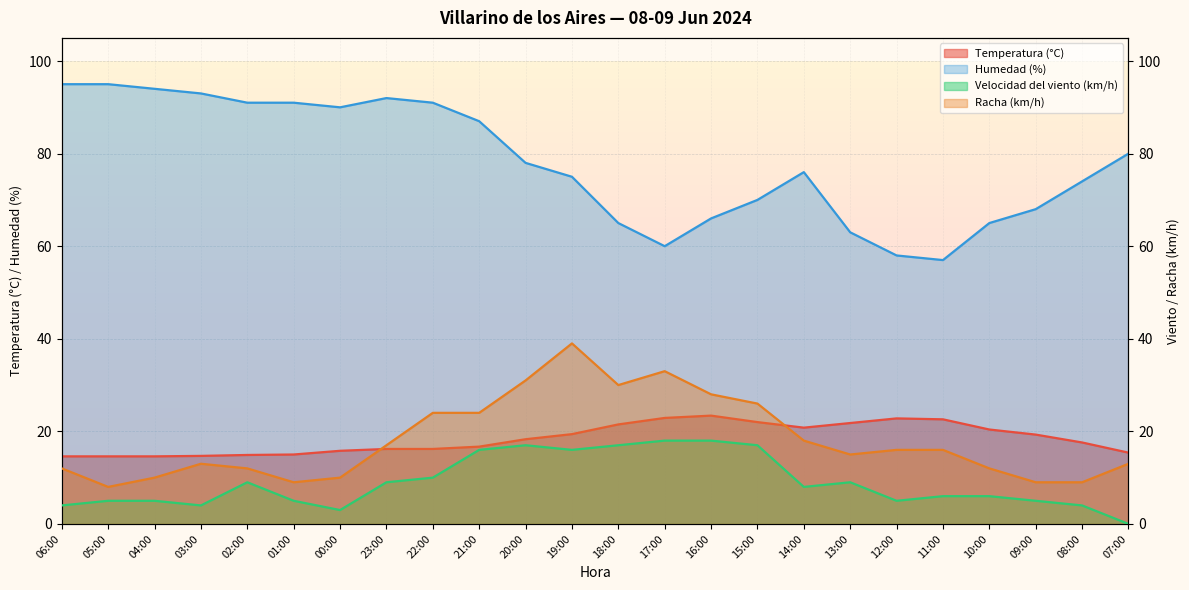

Where do Racha (km/h) and Temperatura (°C) first cross each other?

00:00 and 23:00